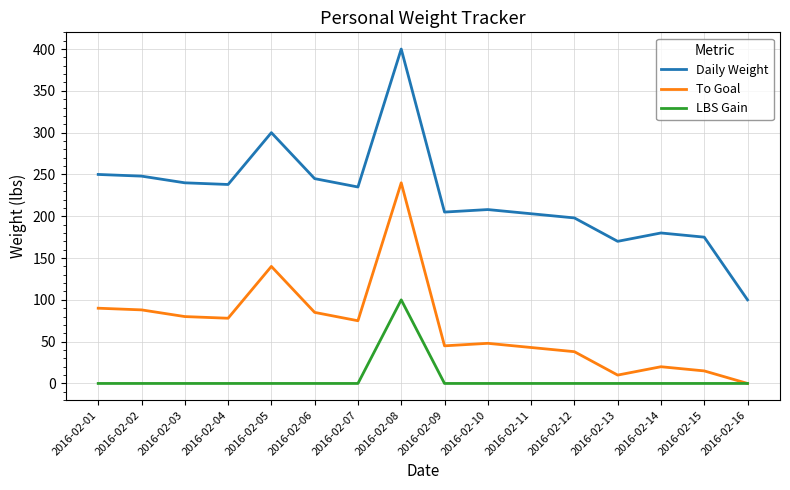

What is the greatest value displayed?

400